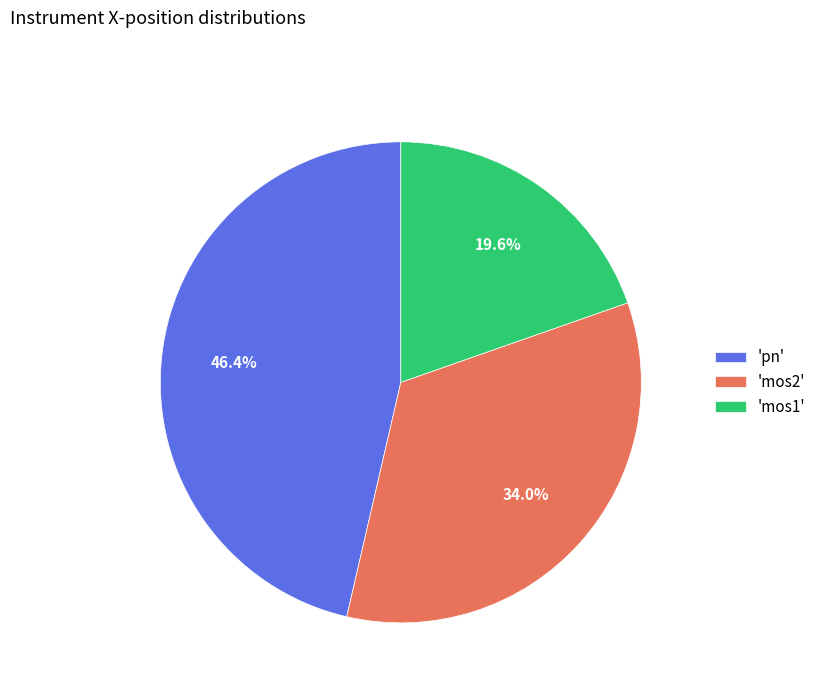

Count the number of slices in the pie.

3